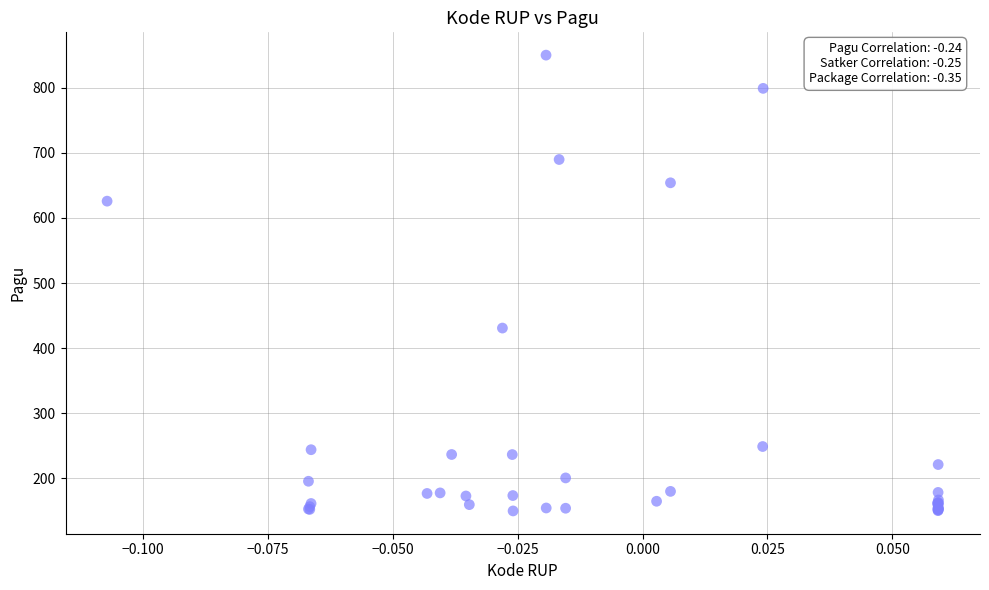

What Y value in the scatter plot is closest to 500?

430.8